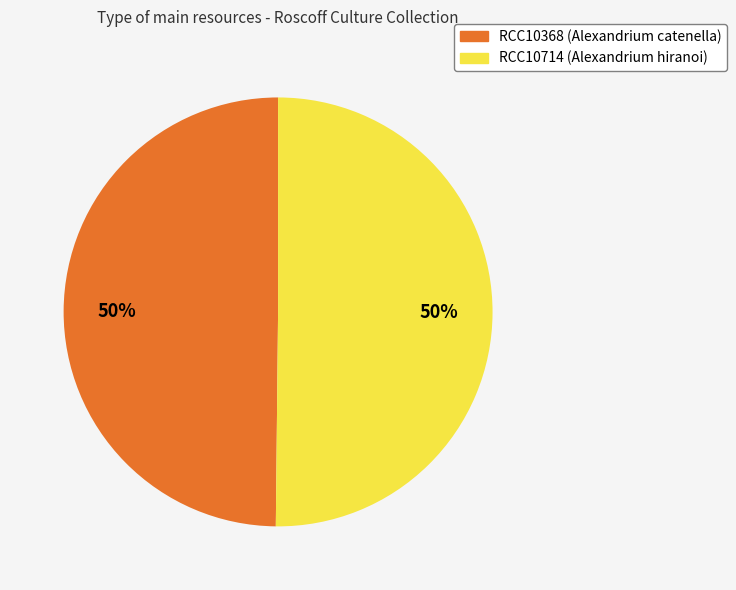

How many slices are in this pie chart?

2